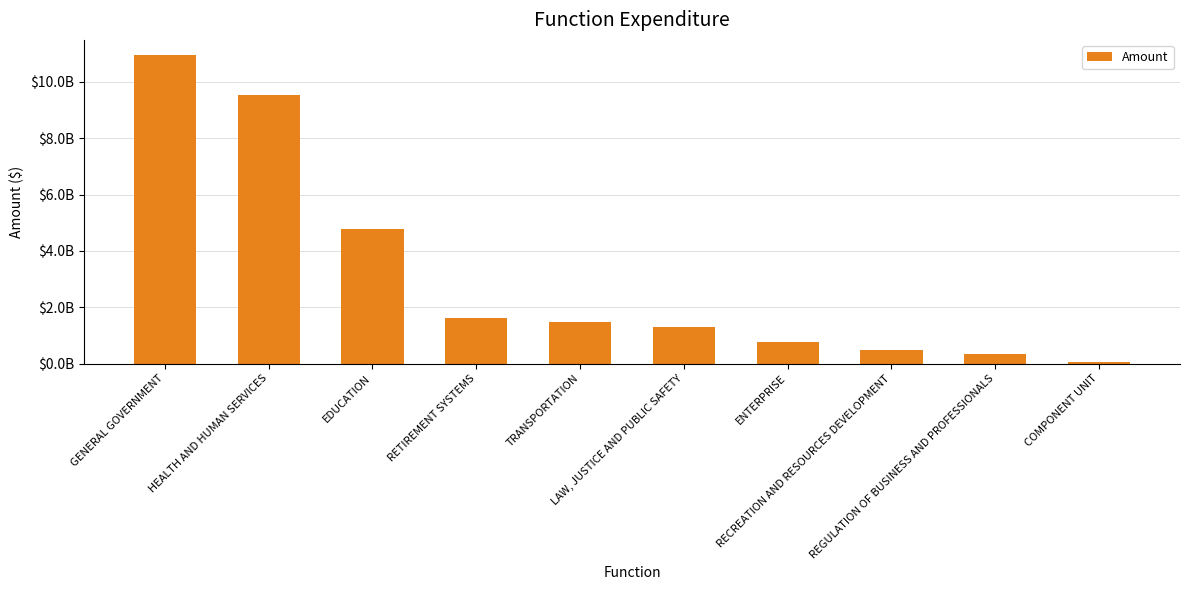

The value at REGULATION OF BUSINESS AND PROFESSIONALS is 523347420.0. True or false?

False